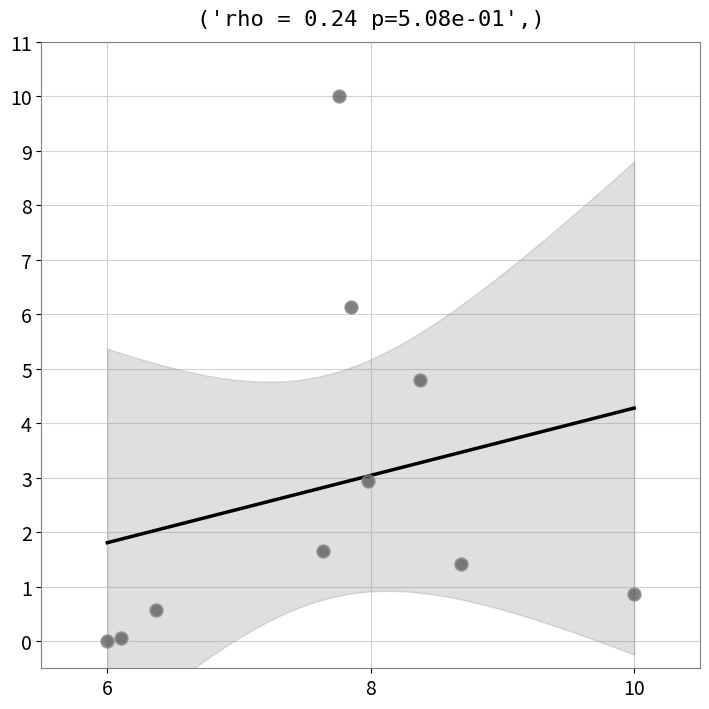

What Y value in the scatter plot is closest to 5?

4.8